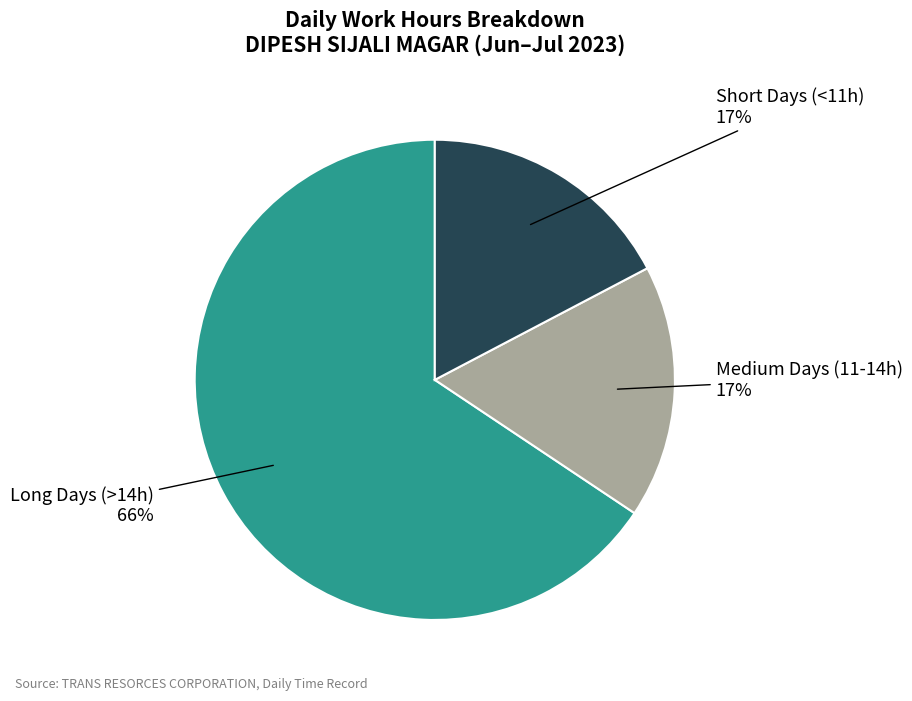

True or false: Medium Days (11-14h) accounts for 23% of the total.

False